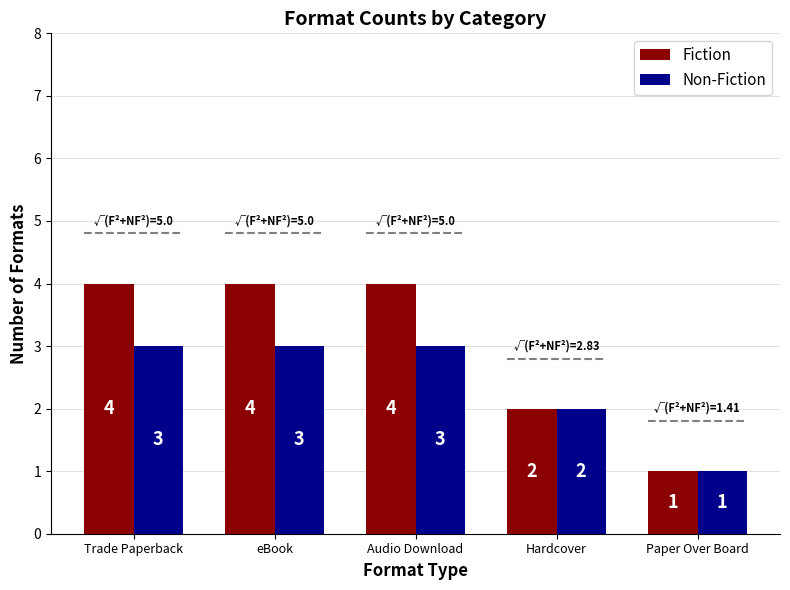

Between Trade Paperback and Audio Download, which is larger?

Trade Paperback